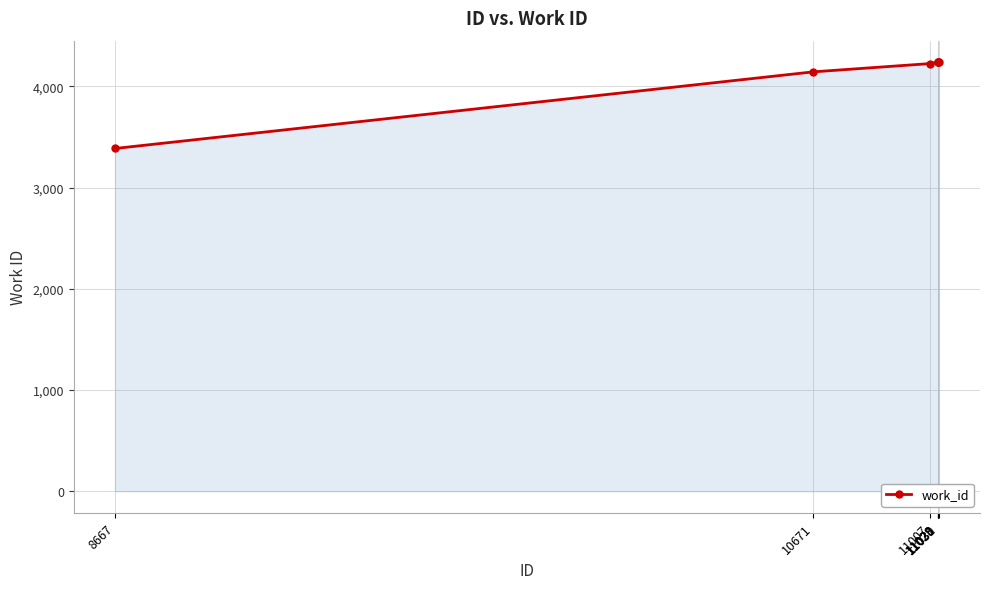

What is the value of the 2nd point from the left?

4143